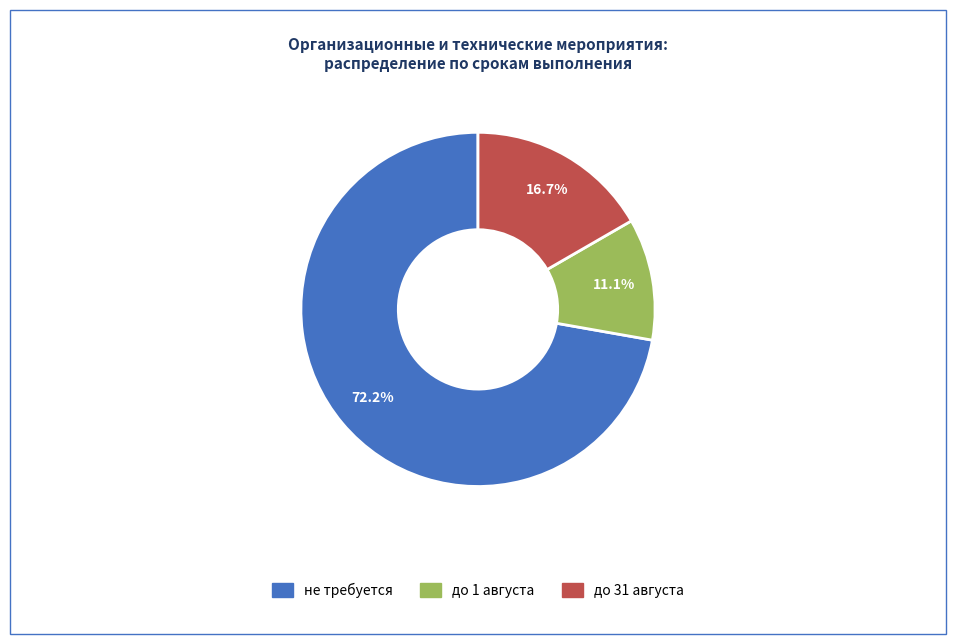

Does any single category account for the majority?

Yes